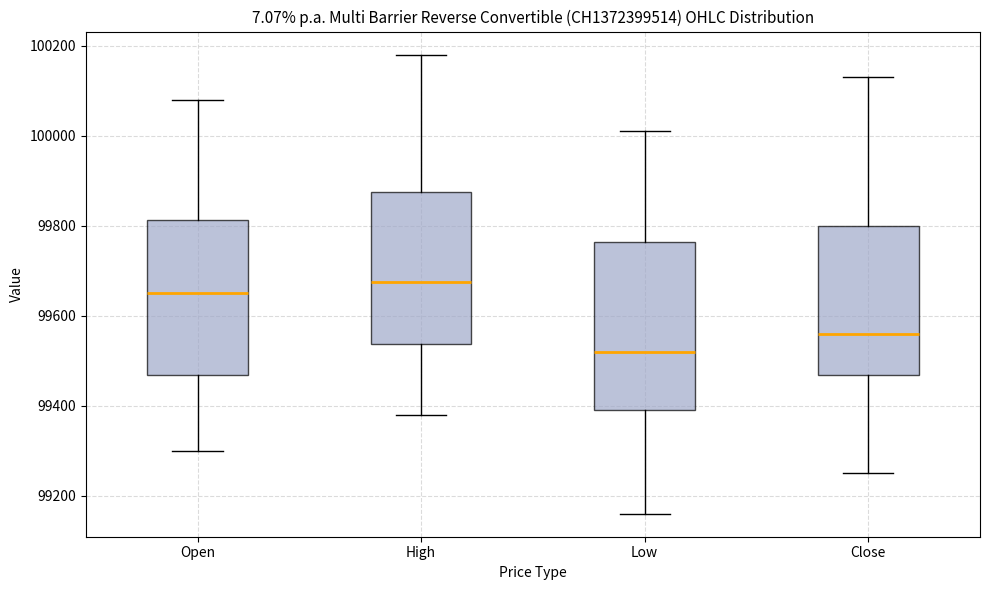

Reading left to right, transcribe this box plot: for each box, give where its median line is, the range the box spans, and where its two whiskers end, as read against the y-axis. The values are not printed on the chart, so give them approximately, as read against the axis.

Open: median 99660, box 99460 to 99820, whiskers 99300 to 100080
High: median 99680, box 99540 to 99880, whiskers 99380 to 100180
Low: median 99520, box 99400 to 99760, whiskers 99160 to 100020
Close: median 99560, box 99460 to 99800, whiskers 99260 to 100140